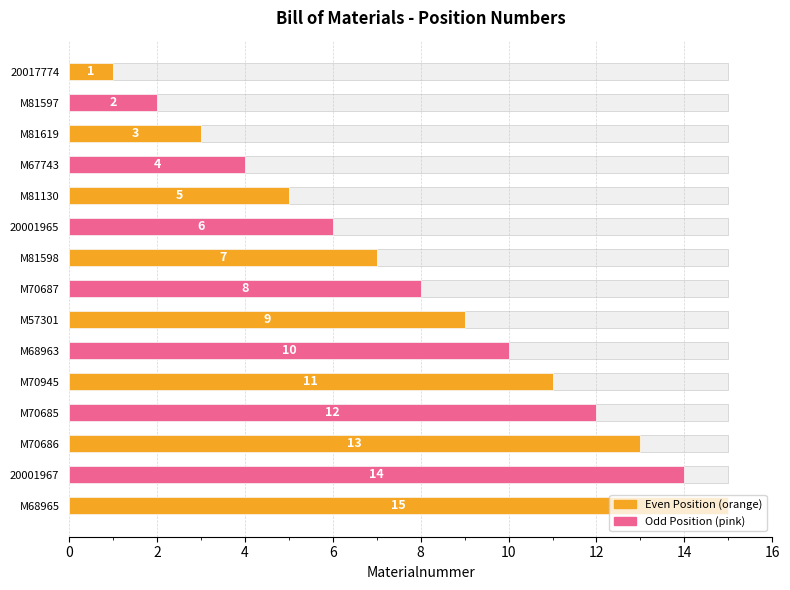

What is the label of the 5th bar from the left?

M81130